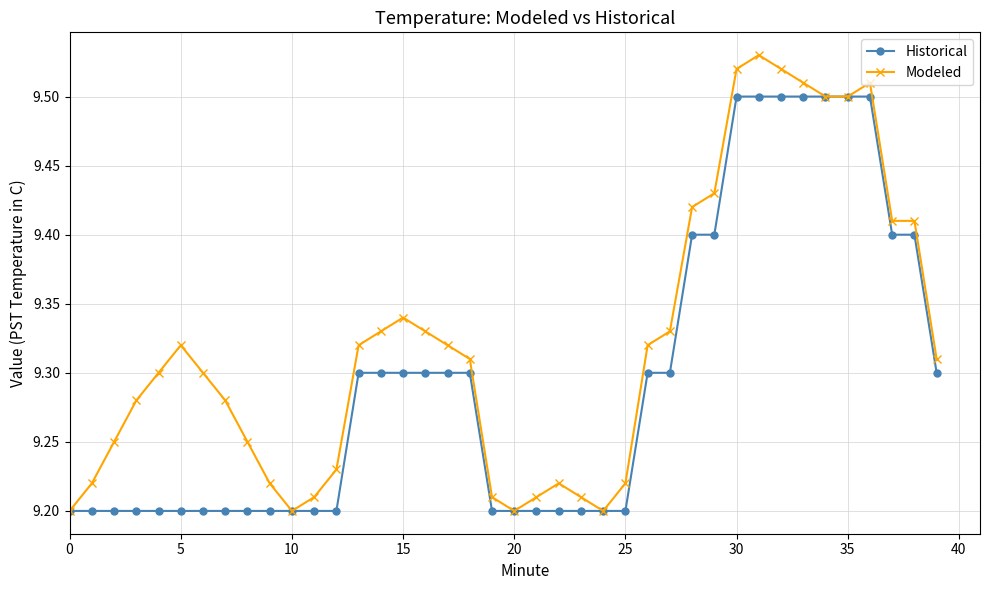

Which series has the widest spread of values?

Modeled